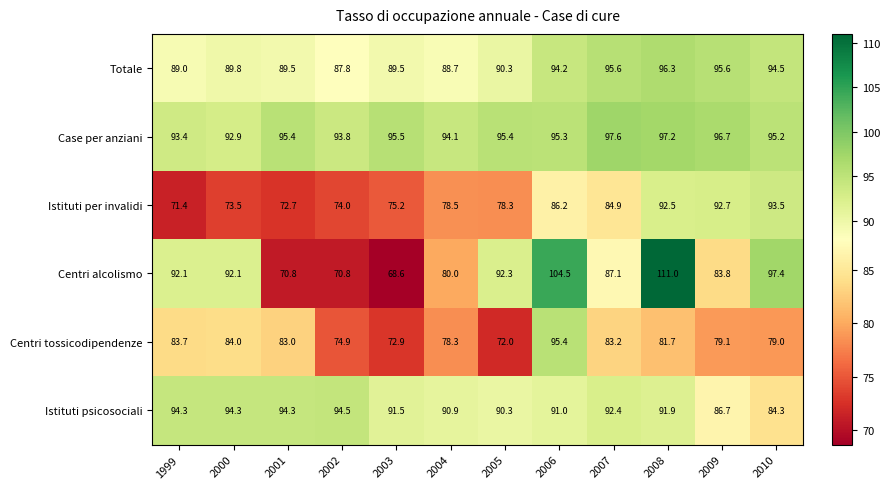

What is the spread (max minus min) of values at 2004?

15.8